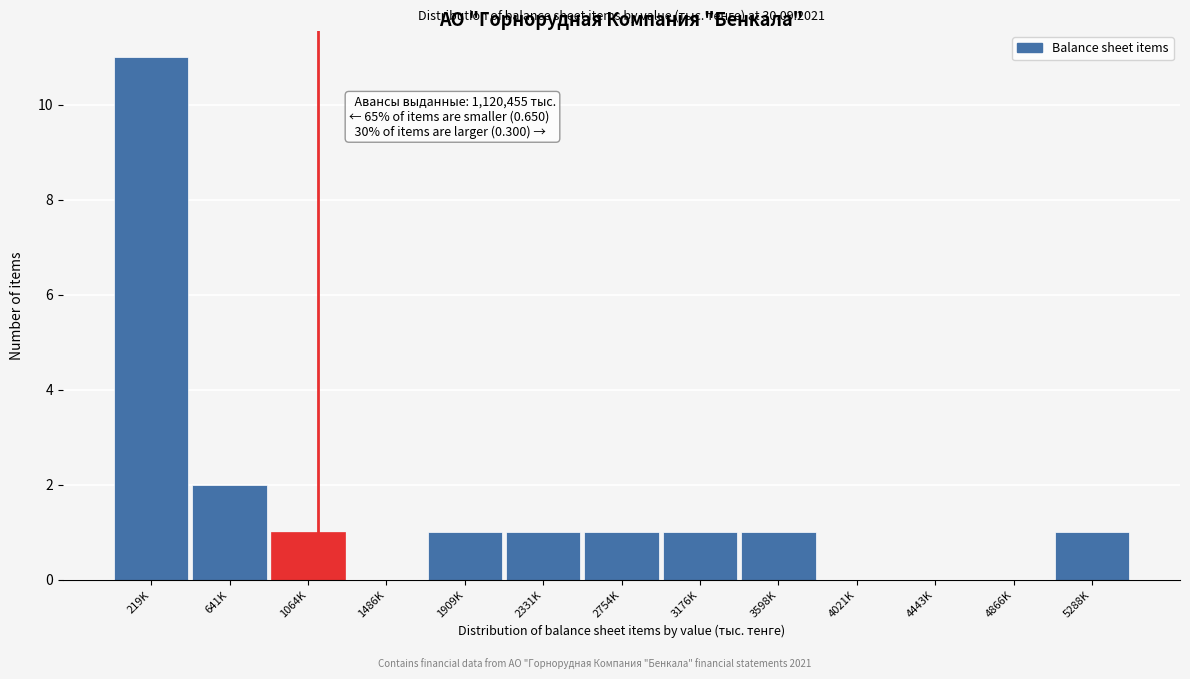

Reading left to right, transcribe all the data shown in this chart.

219K=11	641K=2	1064K=1	1486K=0	1909K=1	2331K=1	2754K=1	3176K=1	3598K=1	4021K=0	4443K=0	4866K=0	5288K=1